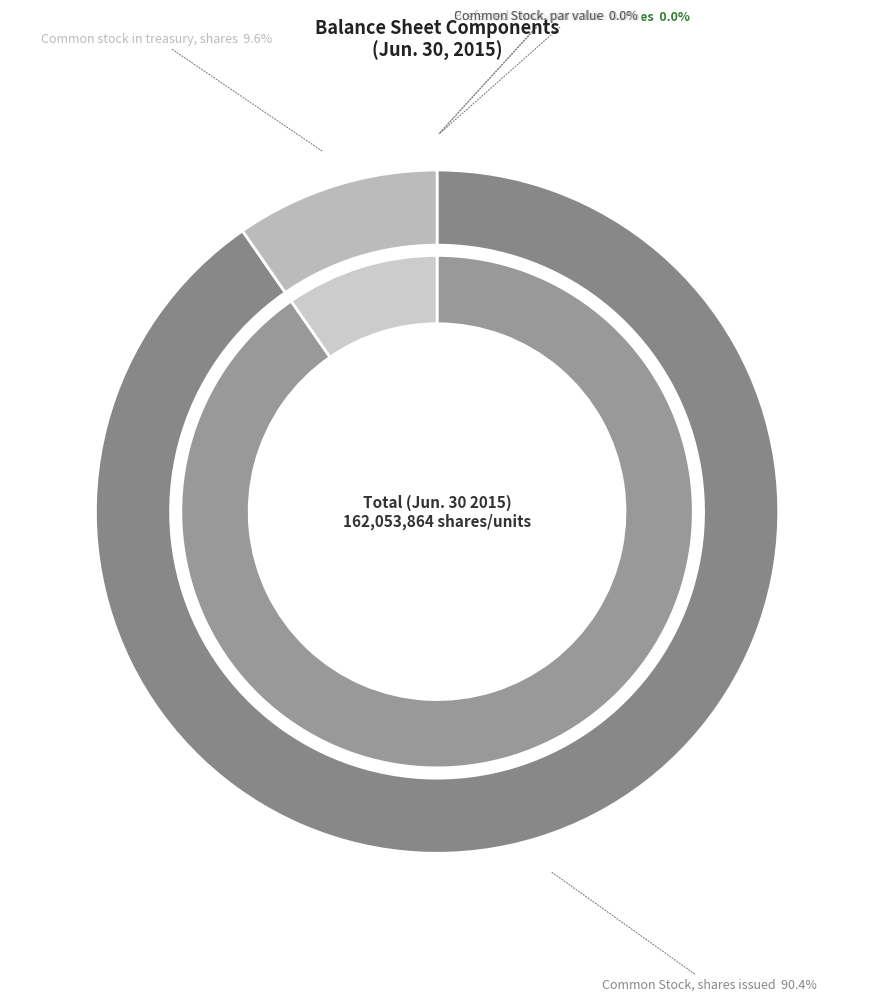

Rank the categories by value from lowest to highest.

Preferred Stock, issued, Accounts receivable, allowances, Preferred Stock, par value, Common Stock, par value, Common stock in treasury, shares, Common Stock, shares issued